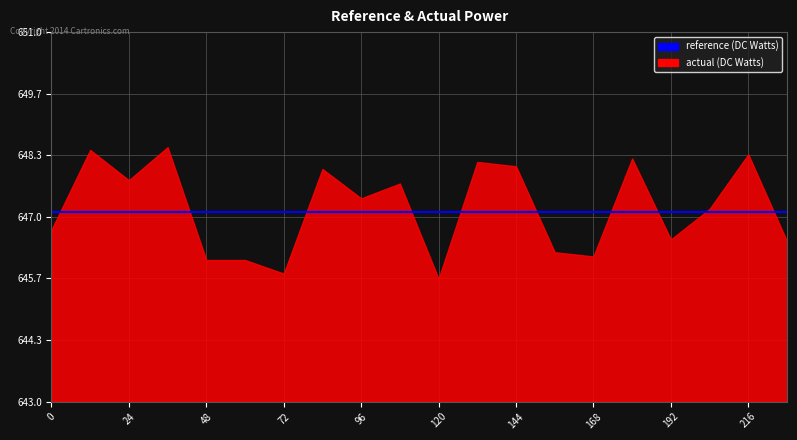

What is the average value of the reference series?

647.1